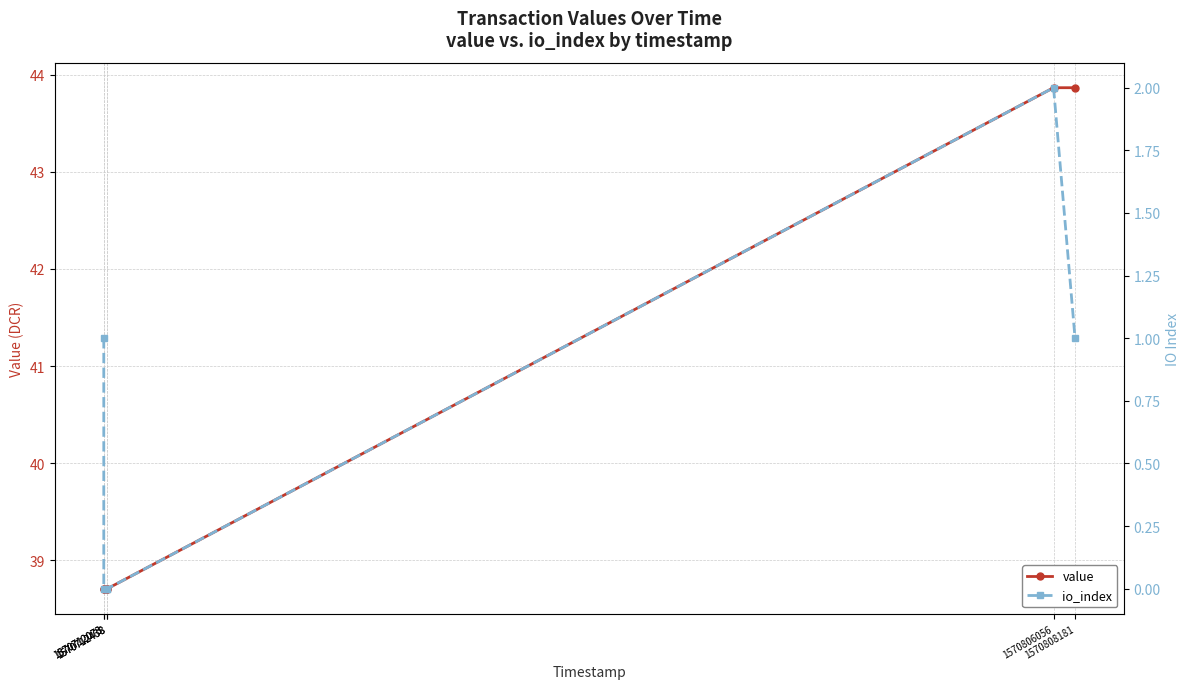

In io_index, how many points are higher than both neighbors (excluding endpoints)?

1